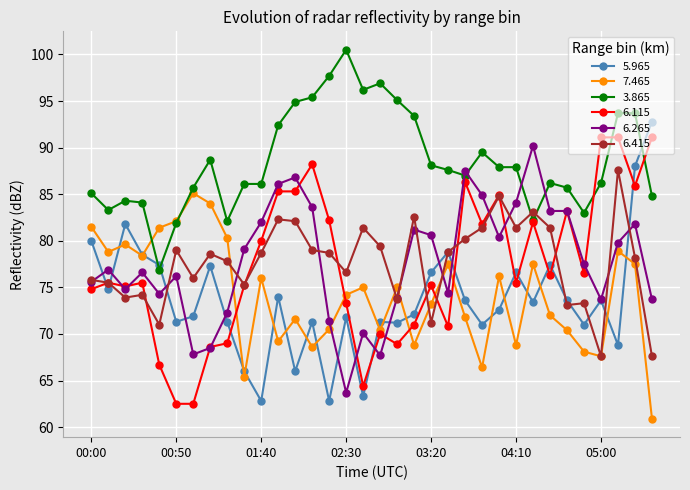

What is the smallest value displayed?

60.9